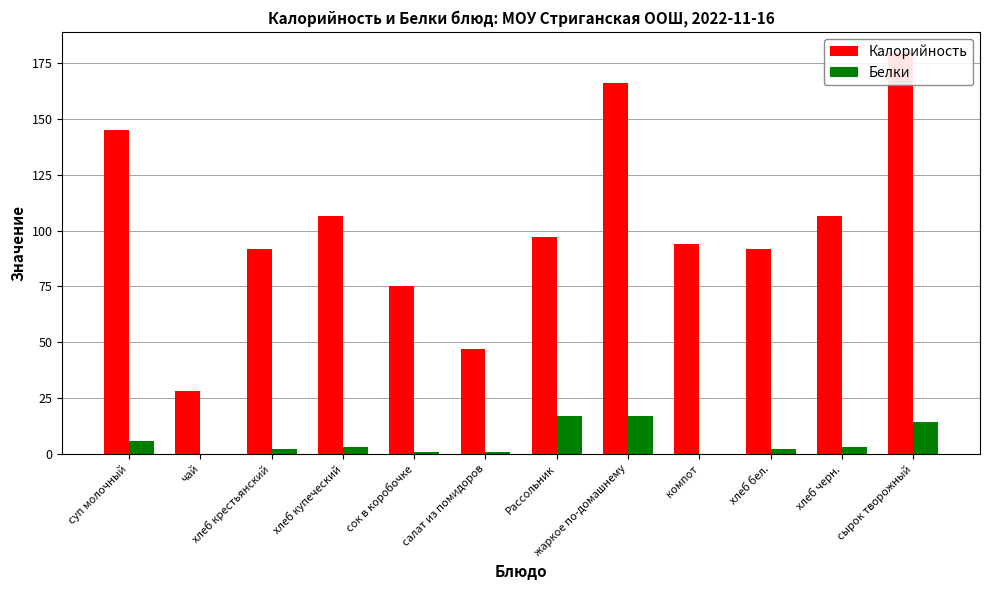

Are the bars grouped side by side (vs. stacked)?

Yes